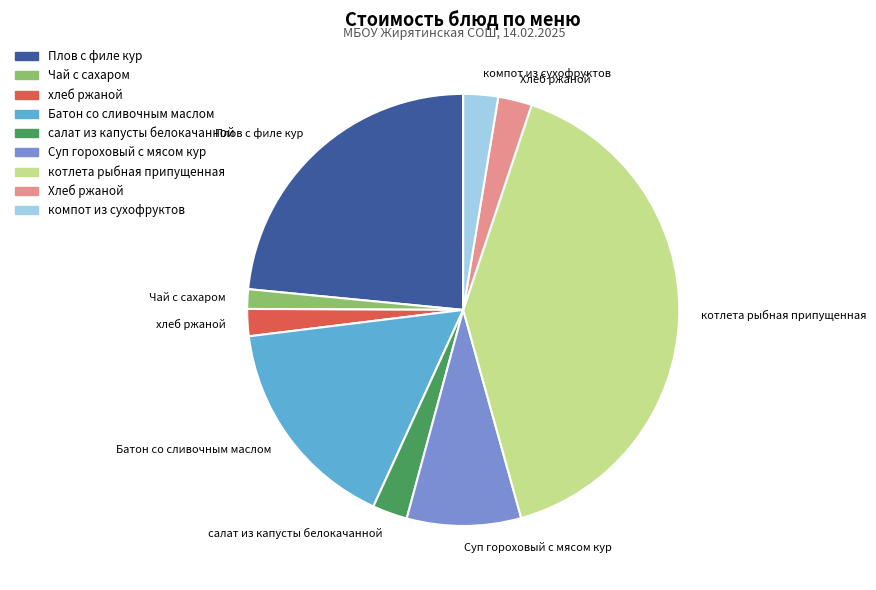

The Чай с сахаром slice represents 11% of the pie. True or false?

False